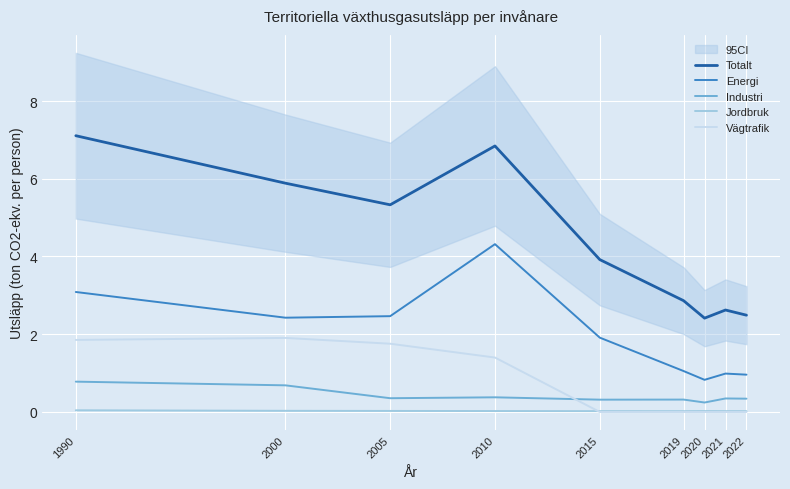

What is the maximum value shown in the chart?

7.1